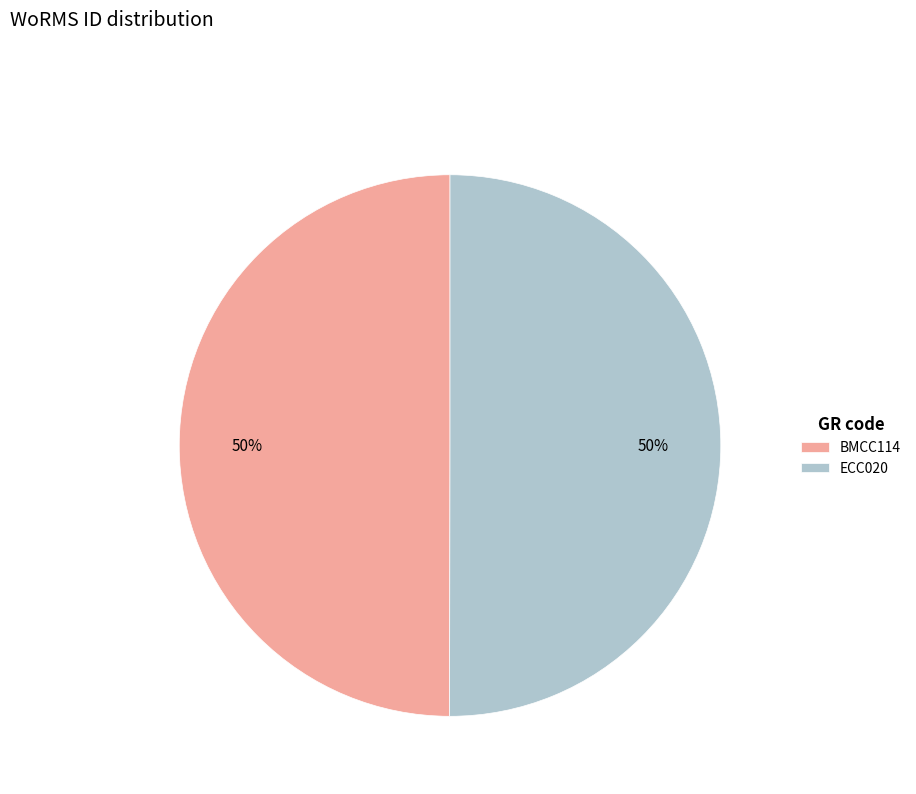

Do ECC020 and BMCC114 together represent more than half of the pie?

Yes